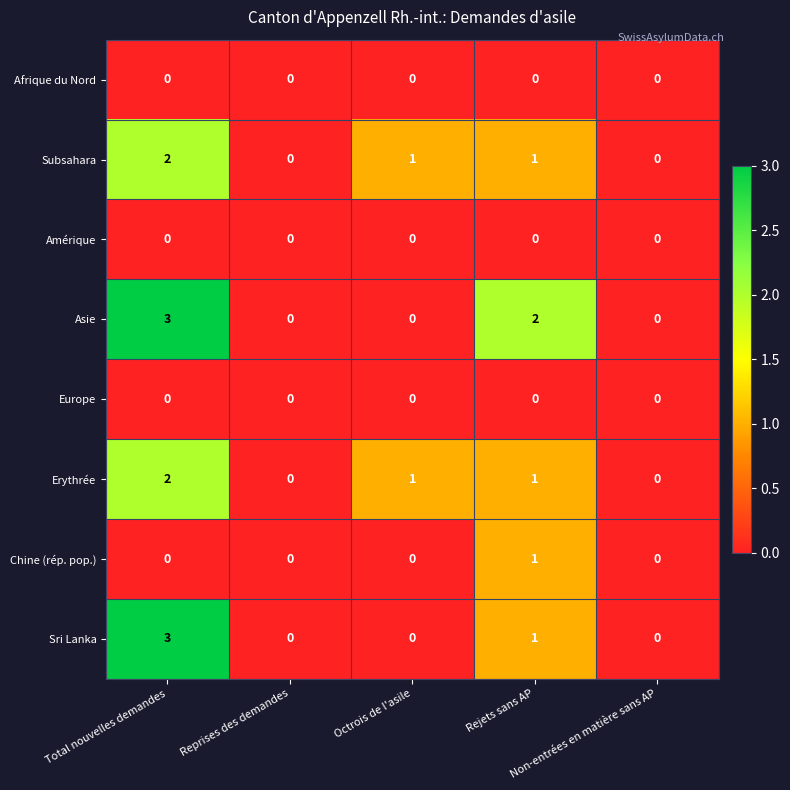

Count the Chine (rép. pop.) values in the range 0 to 1.

5